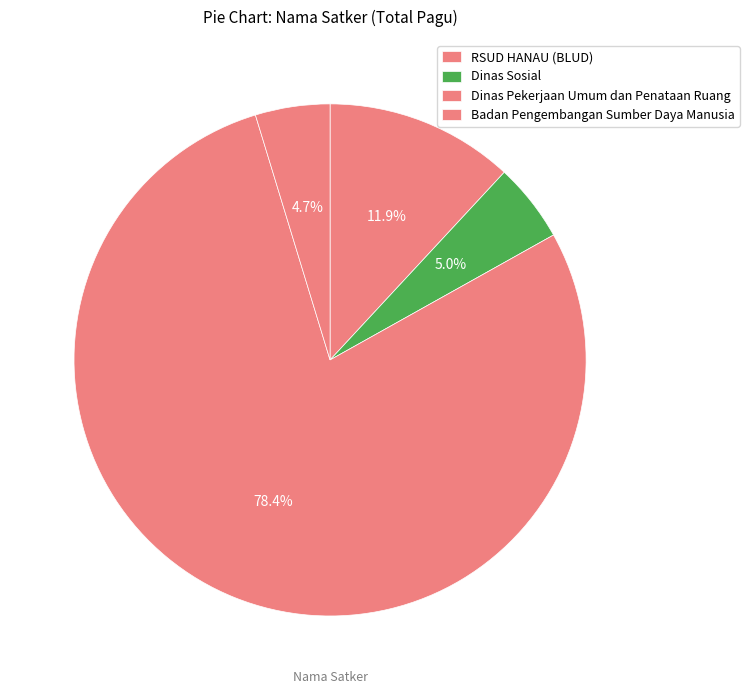

How many segments does this pie chart have?

4